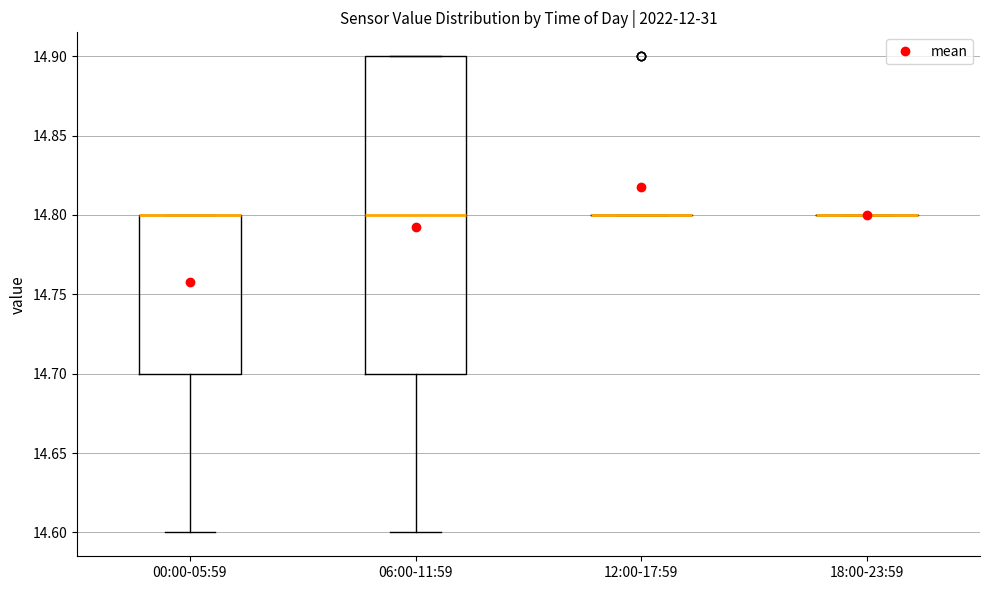

Which box is the tallest, from its lower edge to its upper edge?

06:00-11:59